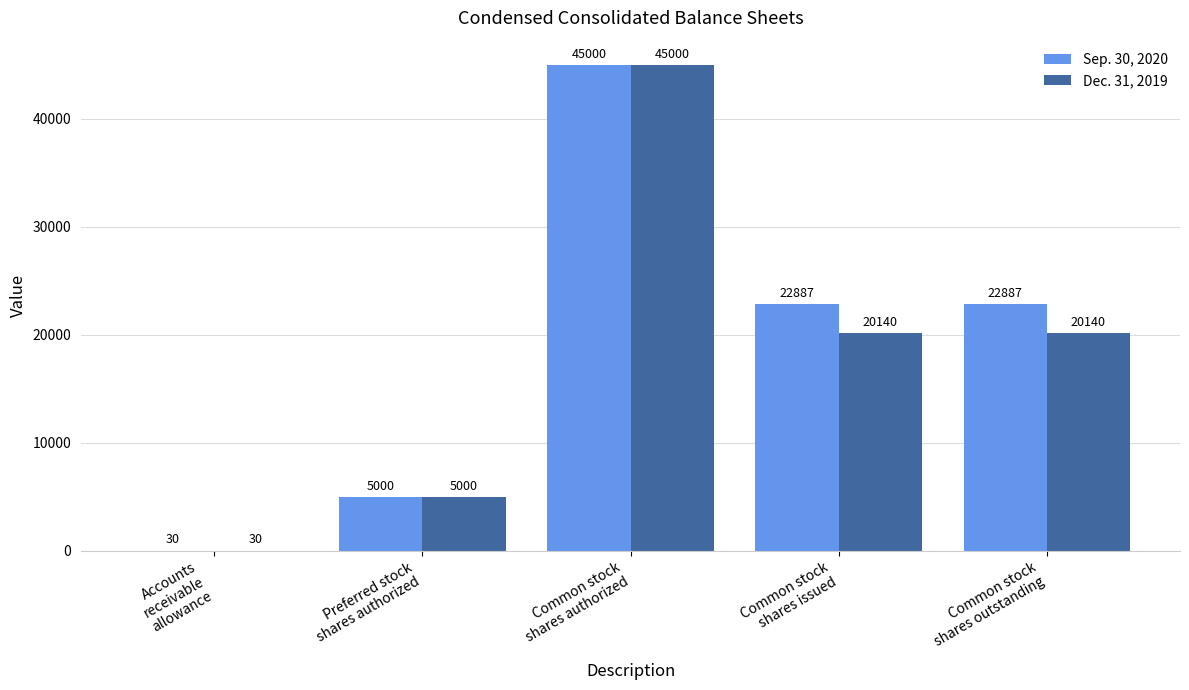

What is the average value of the Sep. 30, 2020 series?

19161